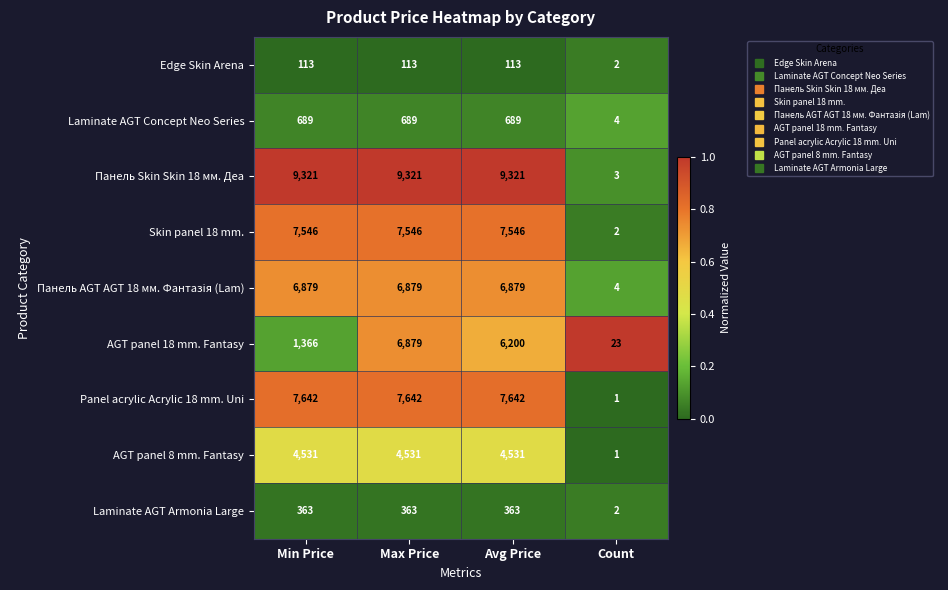

Read the Laminate AGT Concept Neo Series value at Max Price, to the nearest 10.

690